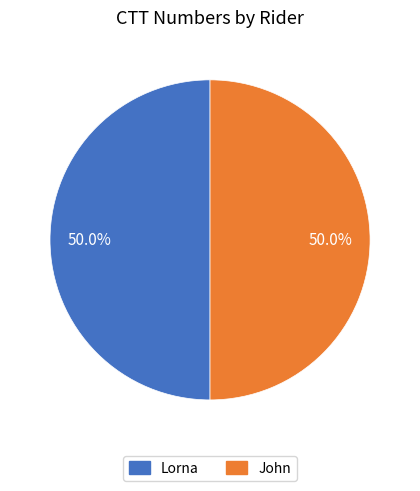

What percentage is the John slice, to the nearest percent?

50%